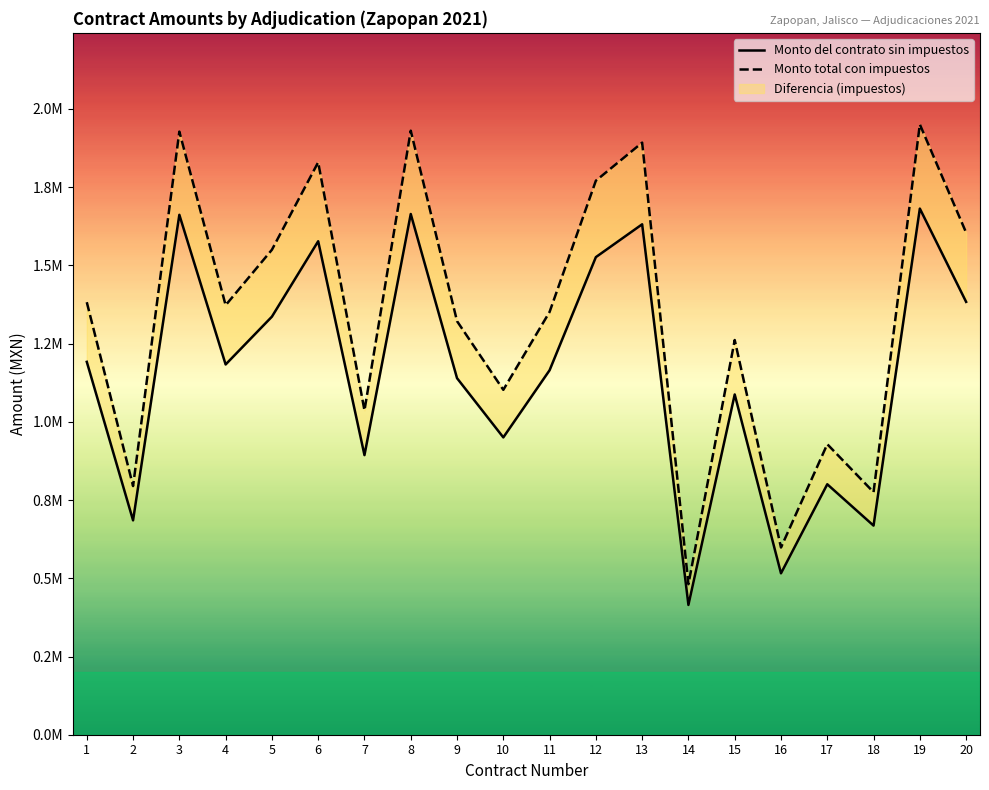

Which series has the largest total across all categories?

Monto total con impuestos